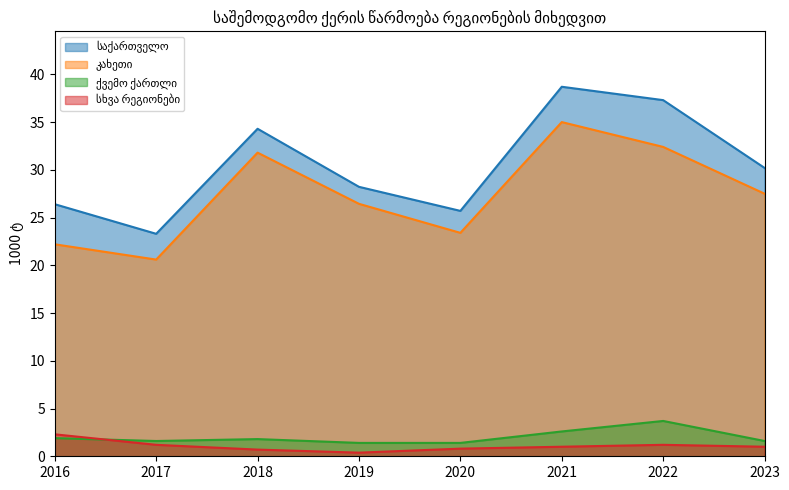

What is the highest value of the ქვემო ქართლი series?

3.7